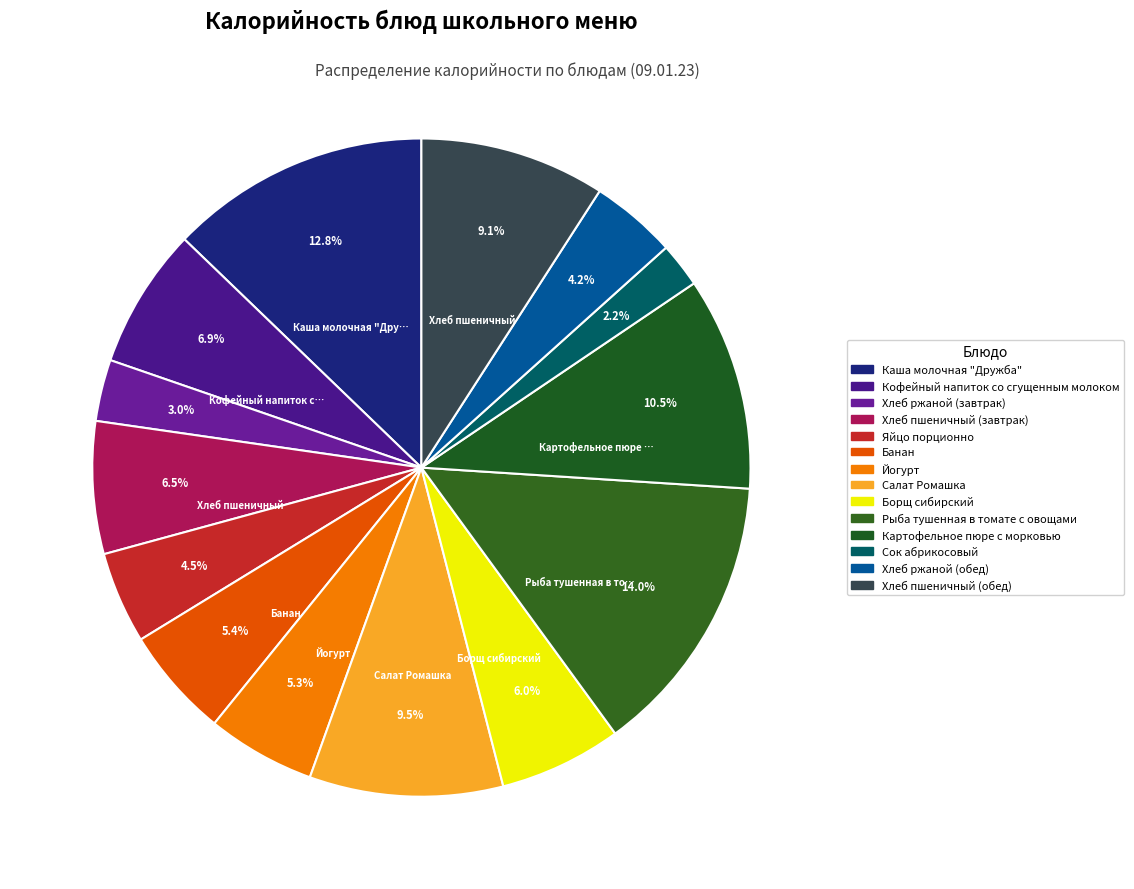

Count the number of slices in the pie.

14